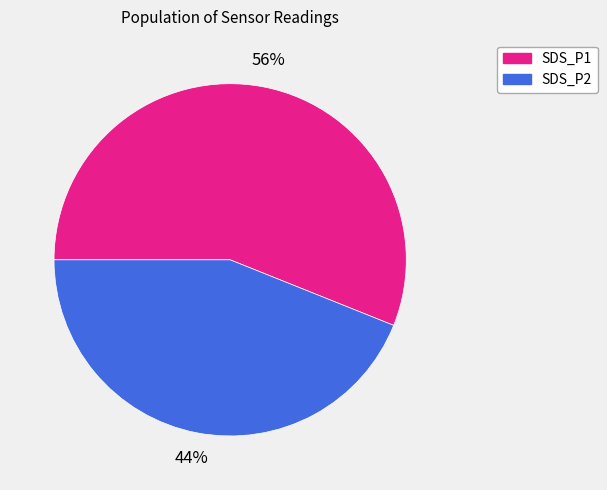

To the nearest percent, what portion does SDS_P2 represent?

44%